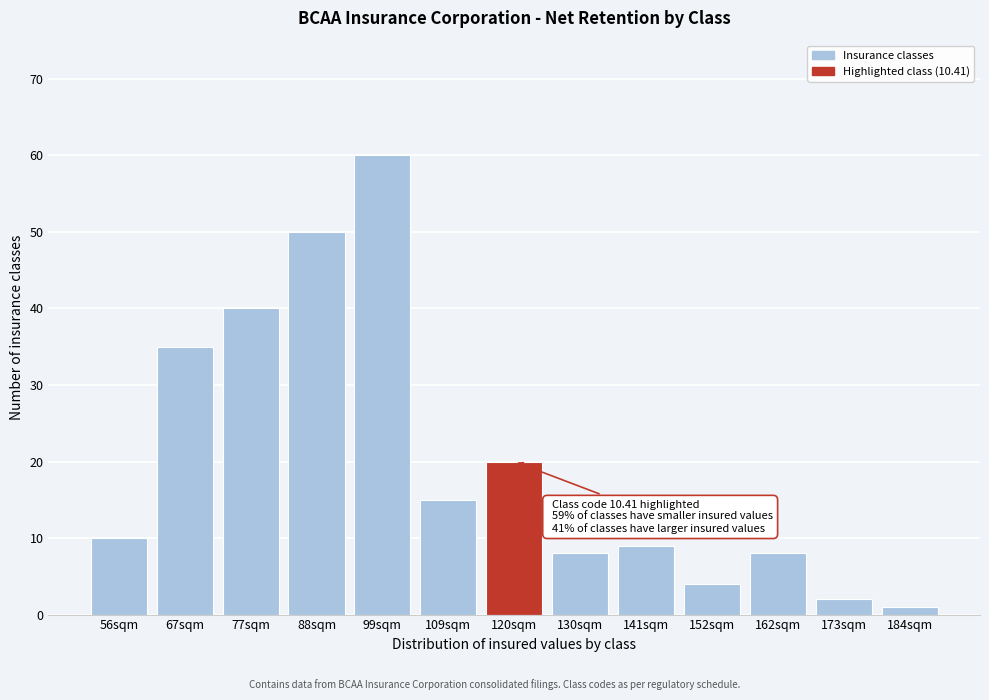

Reading left to right, what are all the values shown in this chart?

10	35	40	50	60	15	20	8	9	4	8	2	1